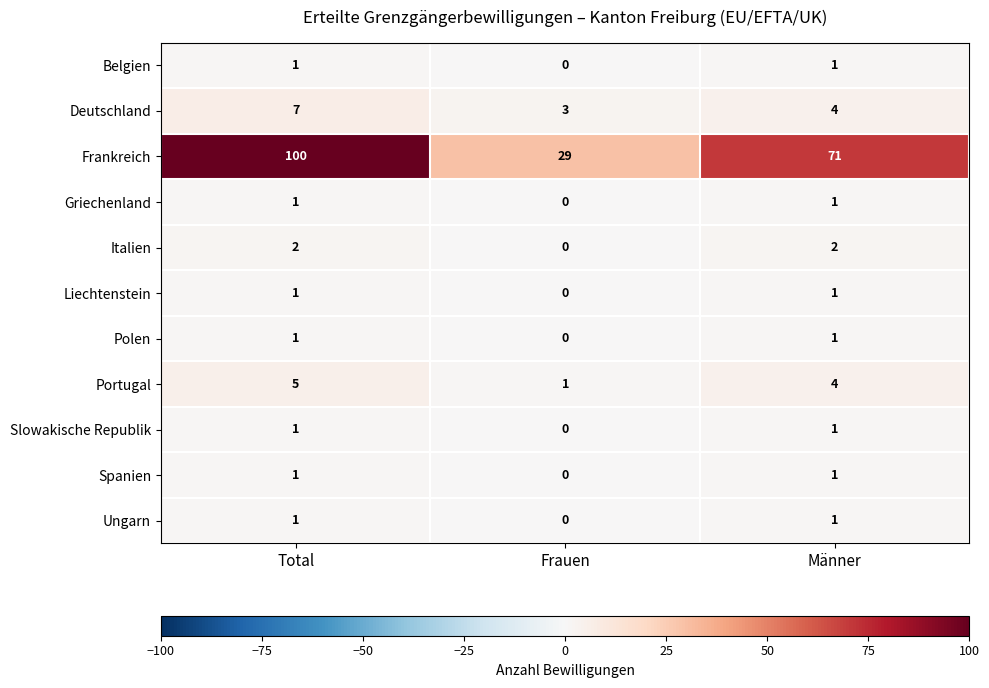

What is the approximate value of Portugal at Männer?

4